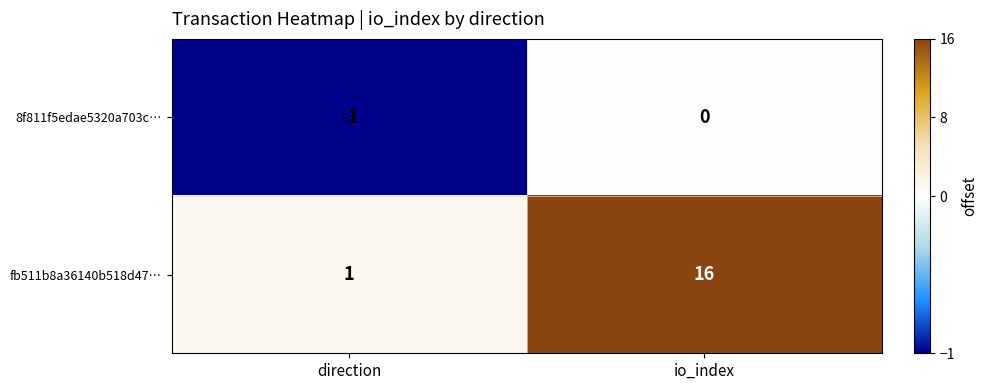

How many series are shown in this chart?

2